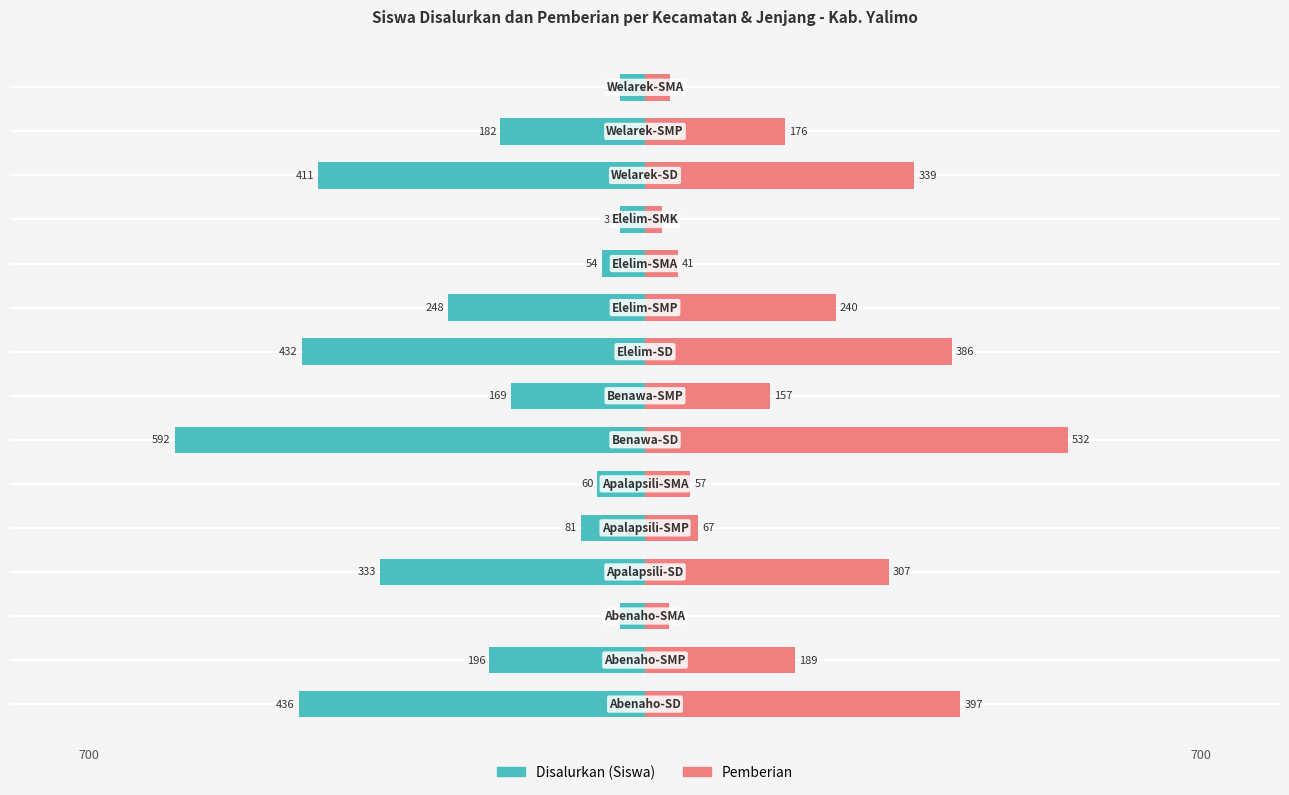

How many distinct data groups are displayed?

2